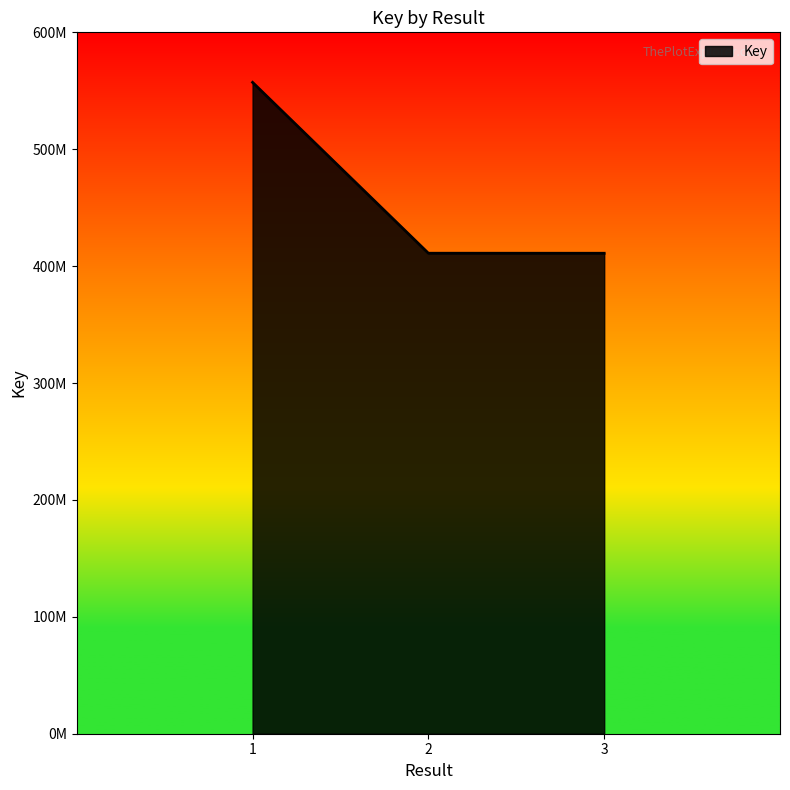

What is the sum of the values at 1 and 2?

968236840